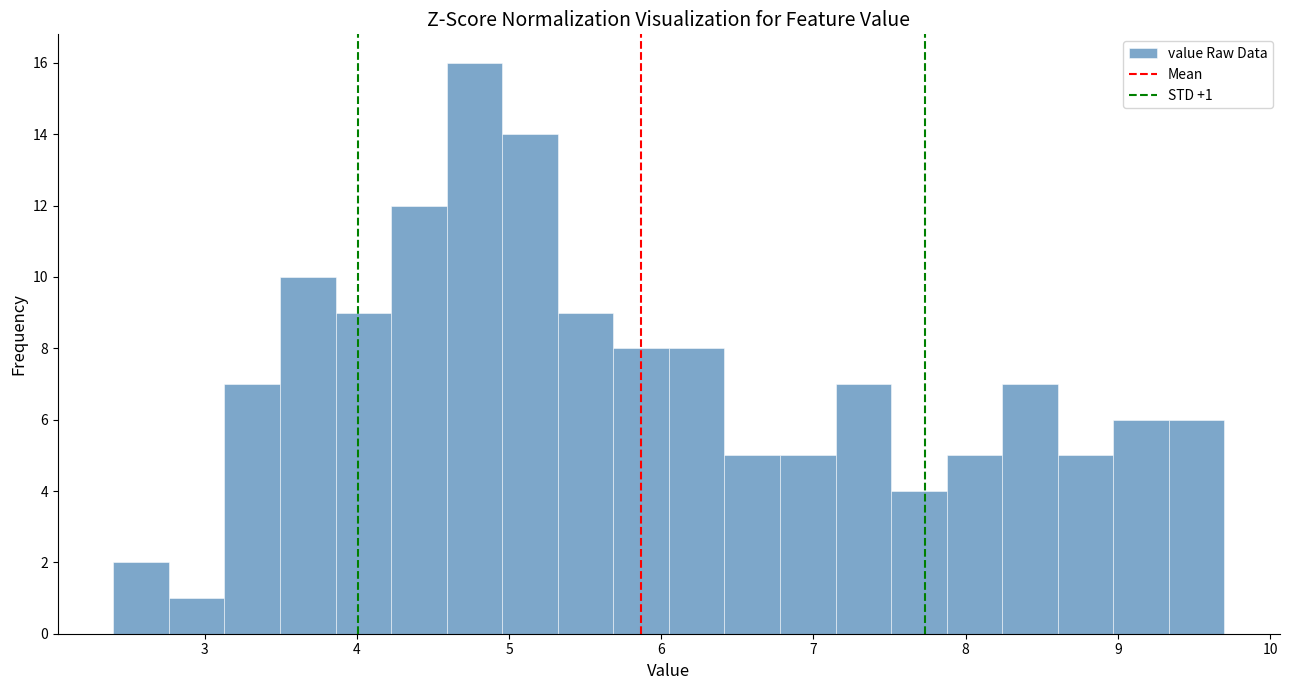

Read against the x-axis, roughly where is the centre of the tallest bar?

4.8